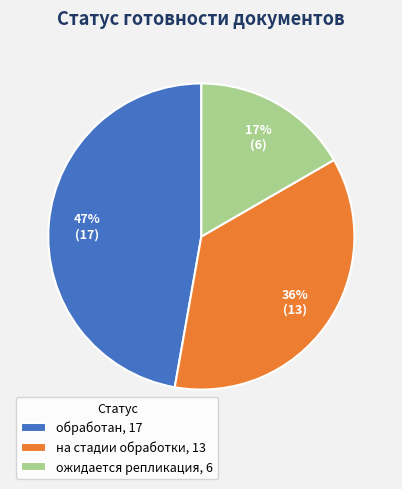

How many slices are in this pie chart?

3